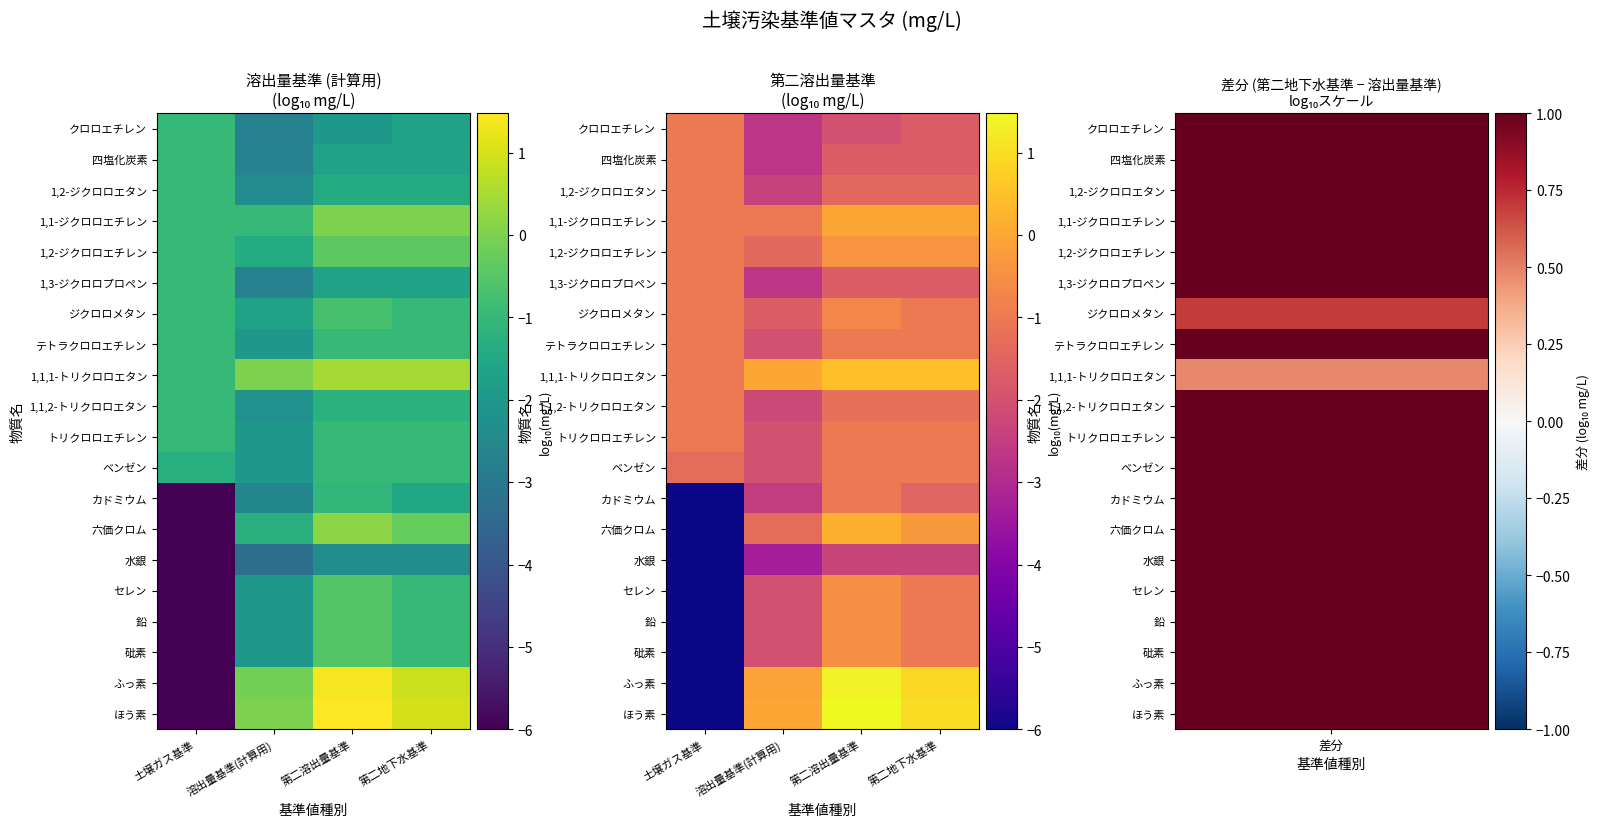

What is the difference between the highest and lowest values at 土壌ガス基準?

5.0